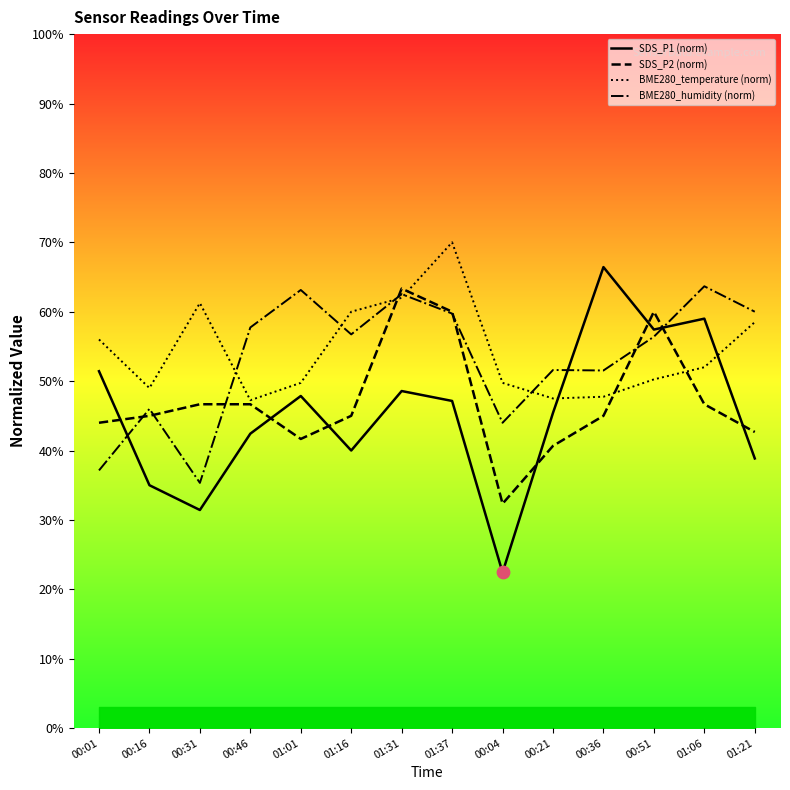

What are all the series names shown in the legend?

SDS_P1 (norm), SDS_P2 (norm), BME280_temperature (norm), BME280_humidity (norm)